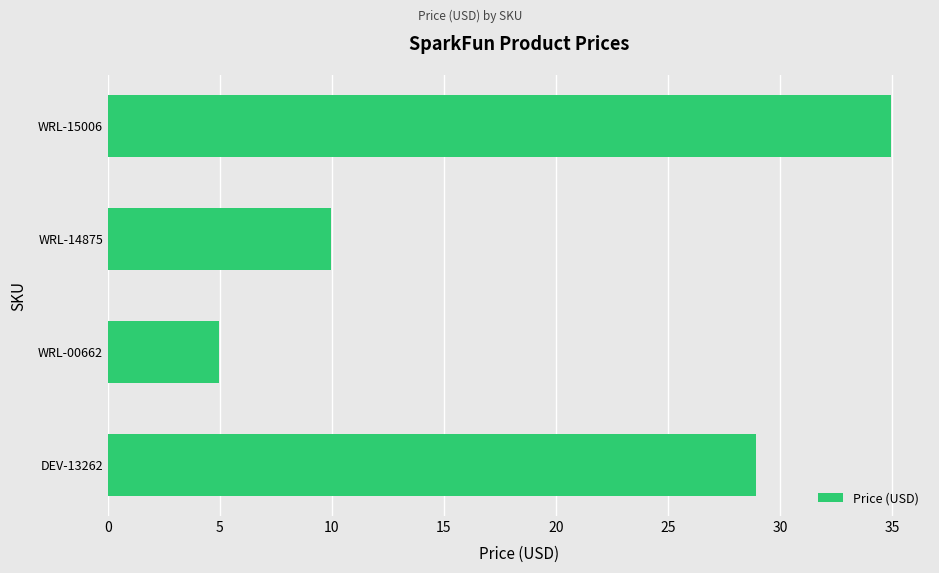

List the labels in order of value, largest first.

WRL-15006, DEV-13262, WRL-14875, WRL-00662